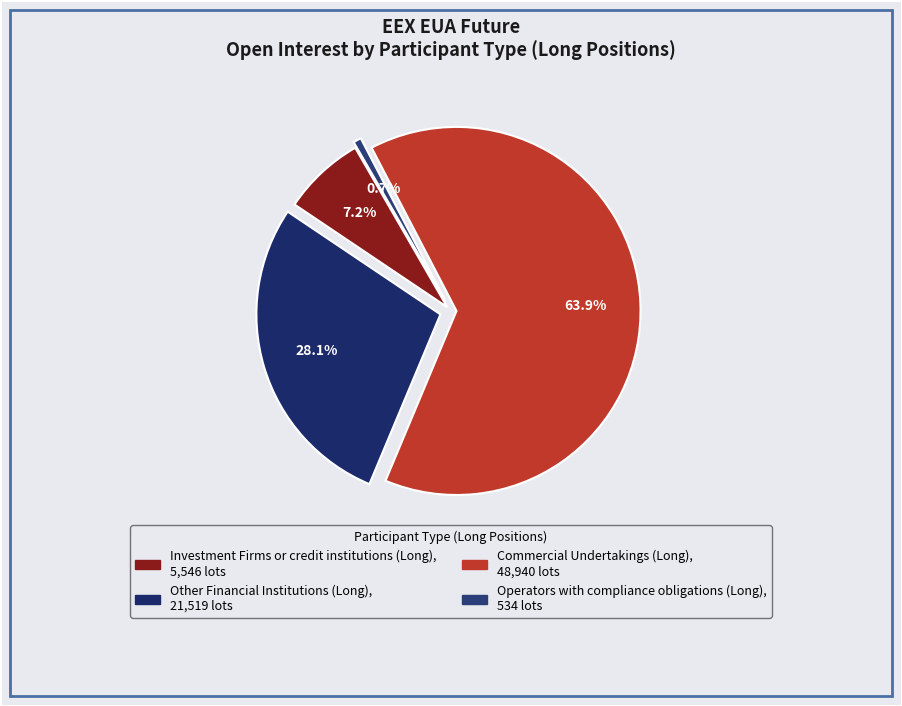

To the nearest percent, what percentage of the pie is Commercial Undertakings (Long)?

64%